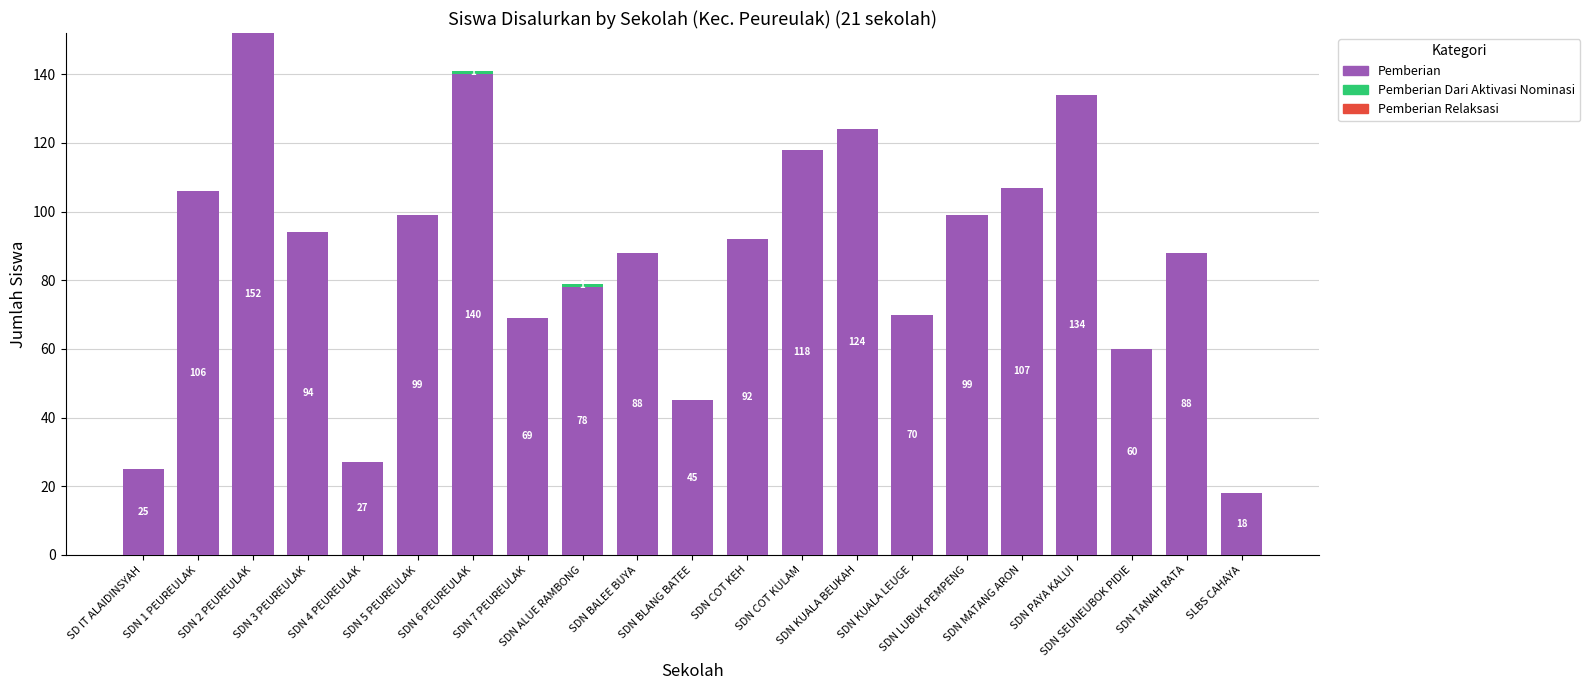

What is the maximum value for Pemberian?

152